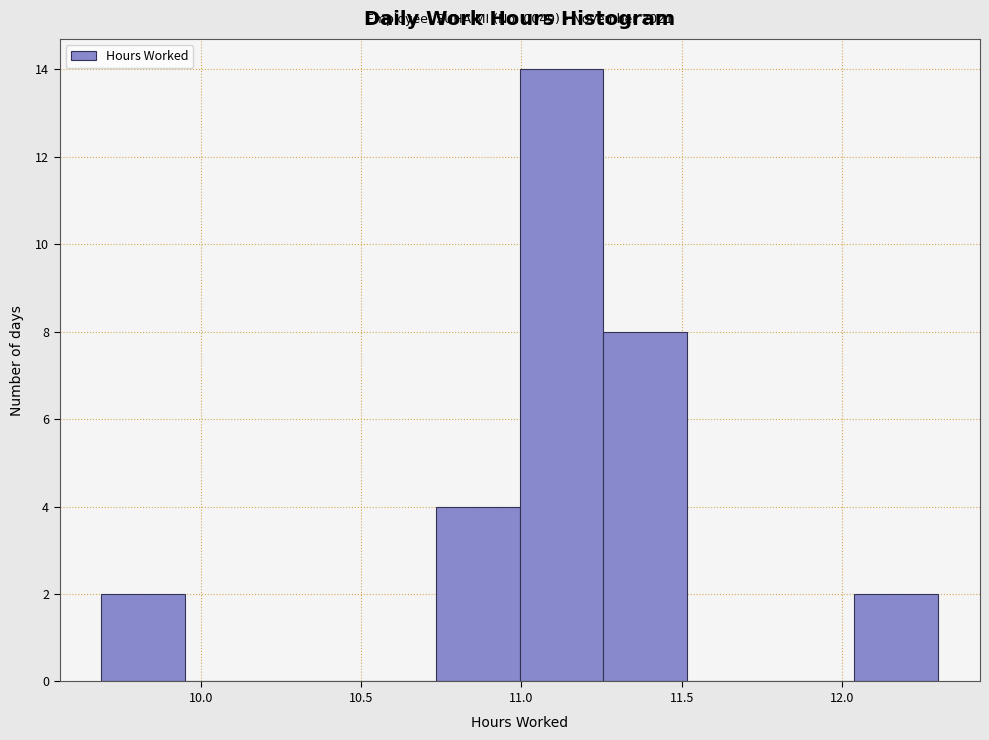

Over which range of the x-axis is the bar tallest?

11.00 to 11.25